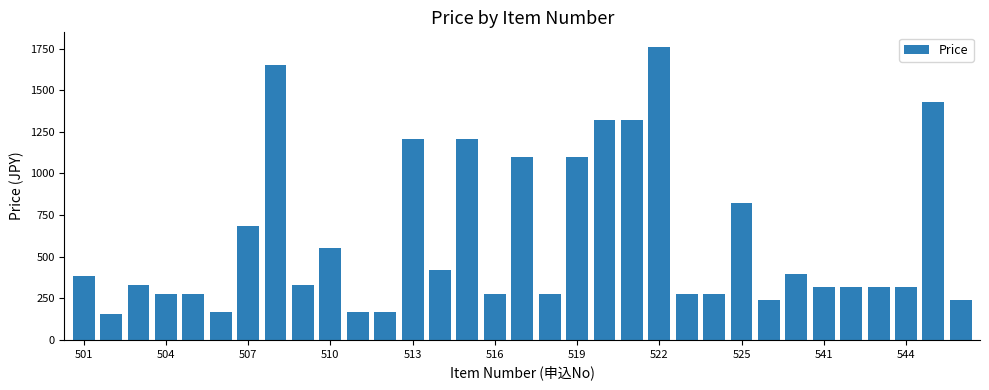

What is the minimum value shown in the chart?

154